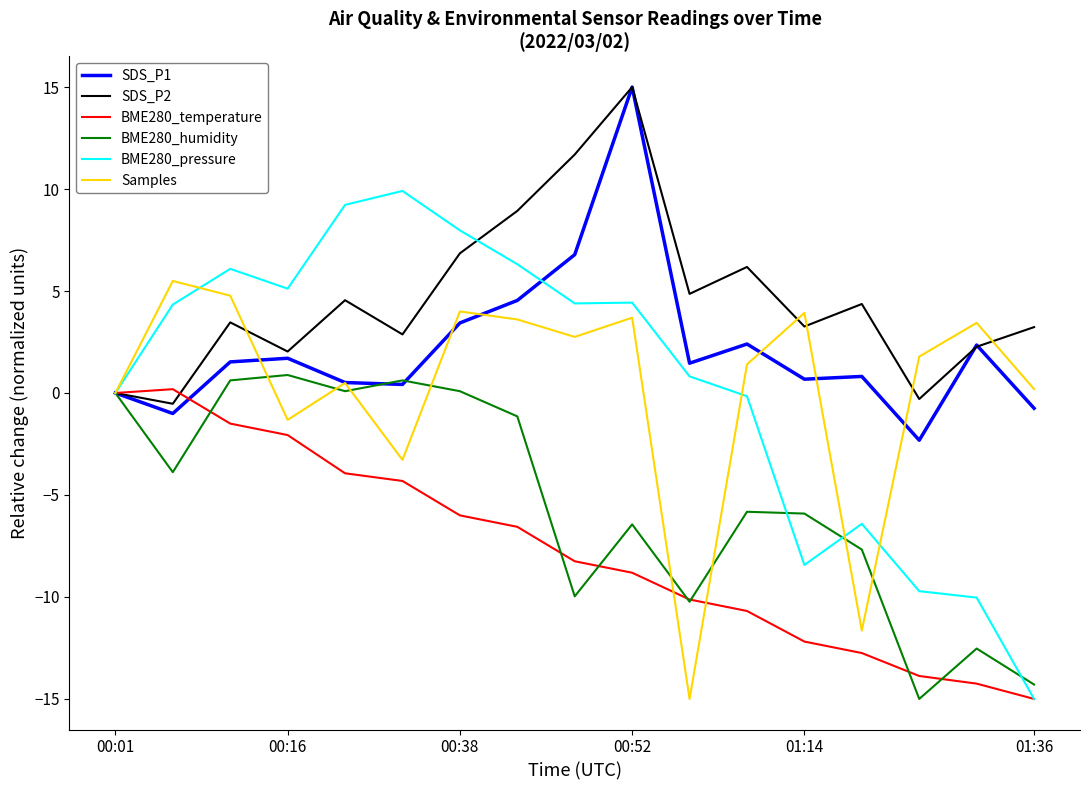

Which series has the largest total across all categories?

SDS_P2